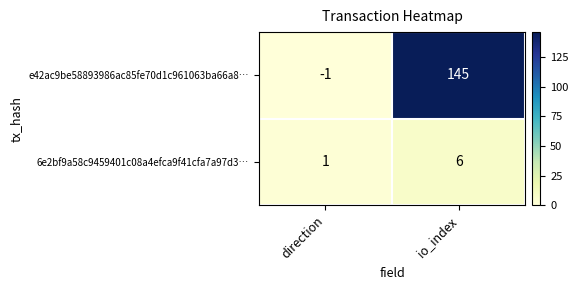

Rank the series by their maximum value, from highest to lowest.

e42ac9be58893986ac85fe70d1c961063ba66a8…, 6e2bf9a58c9459401c08a4efca9f41cfa7a97d3…